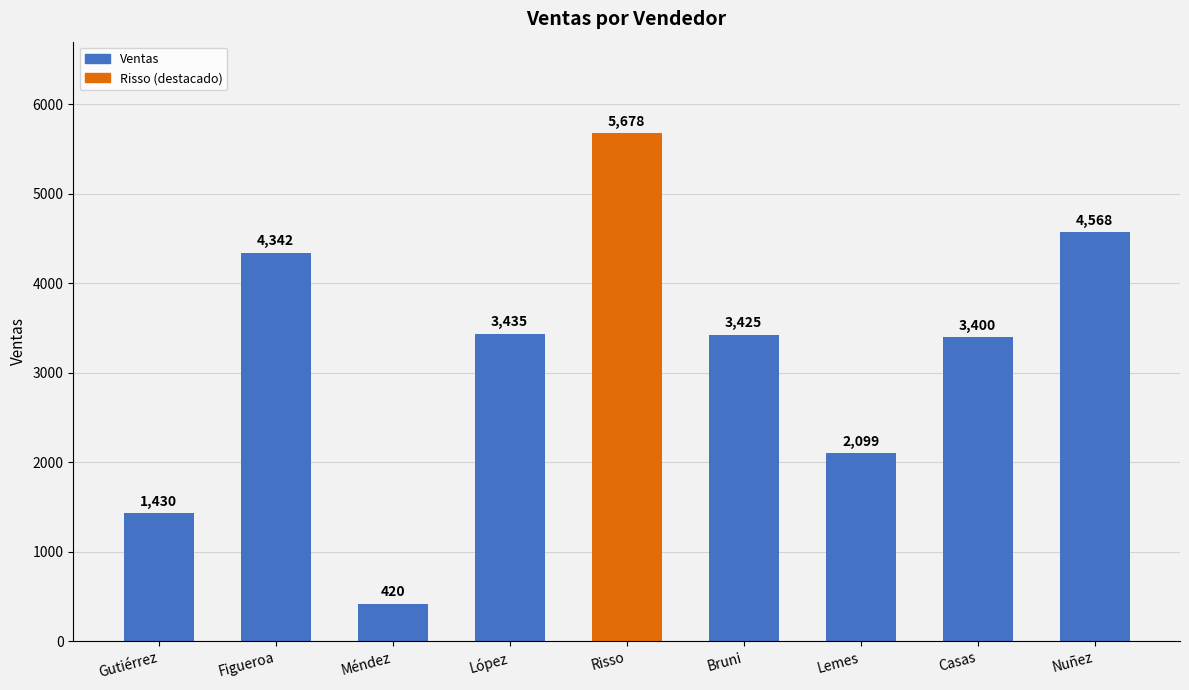

The chart shows a value of 3425 at Bruni. True or false?

True